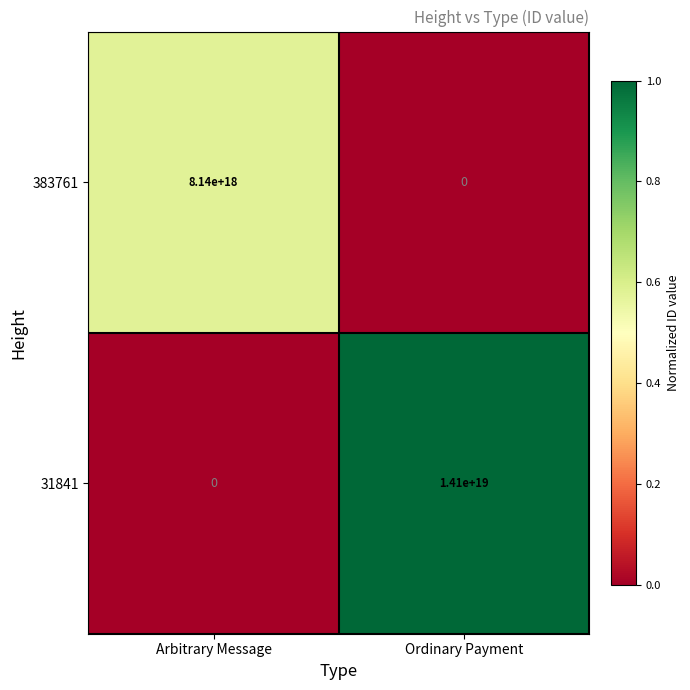

How many series are shown in this chart?

2